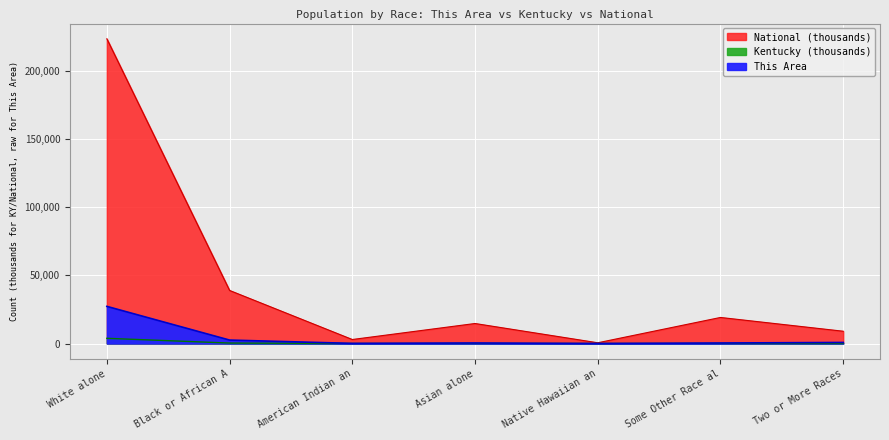

Where is the first local minimum for This Area?

American Indian an